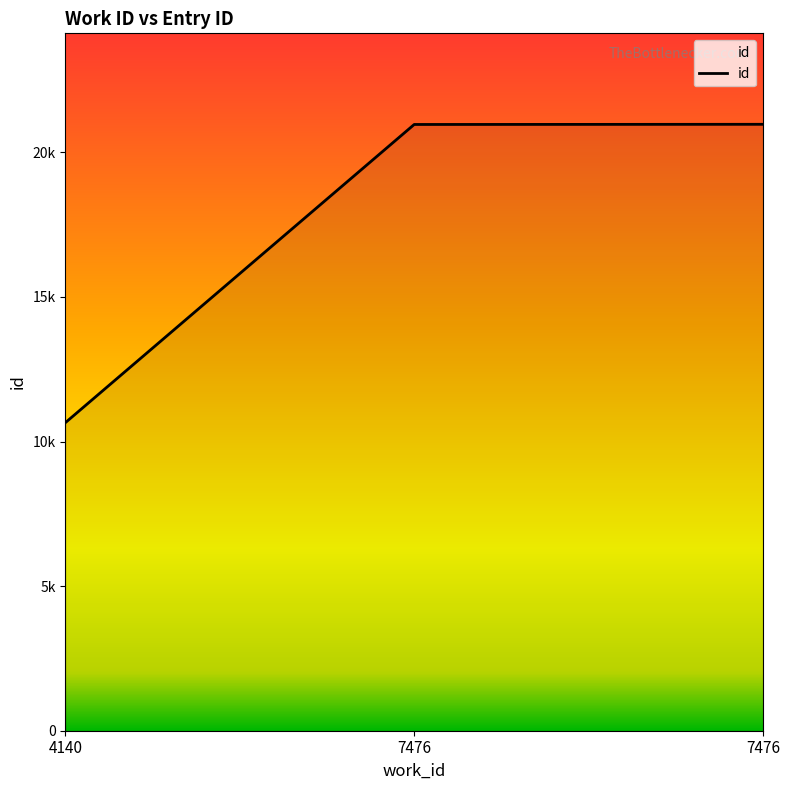

Is this an area chart (filled region under the line)?

Yes